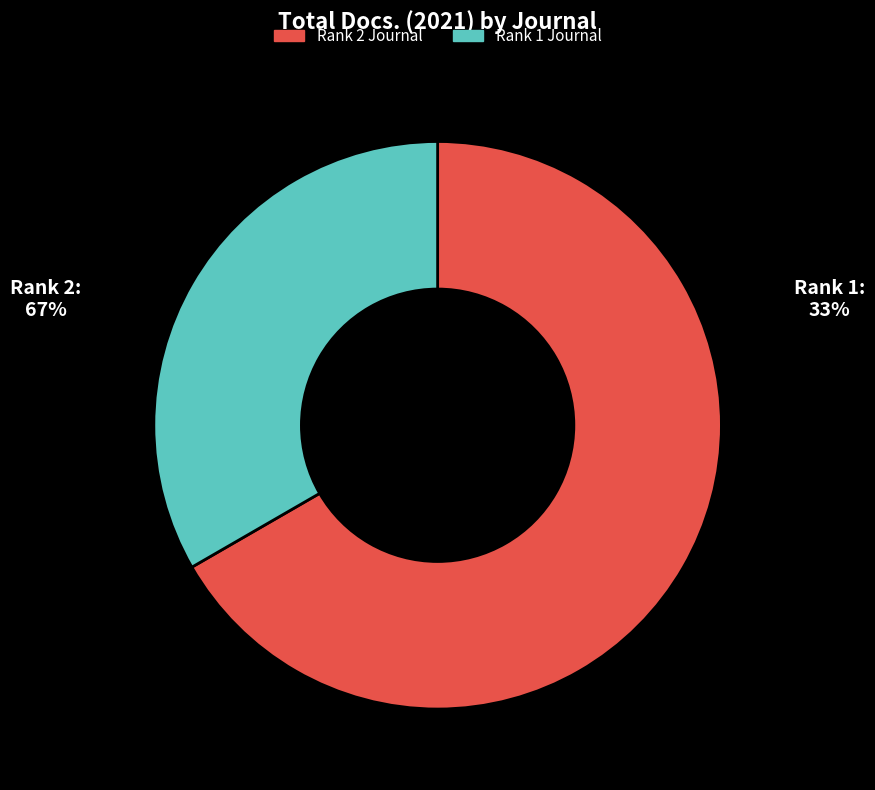

Does any single category account for the majority?

Yes